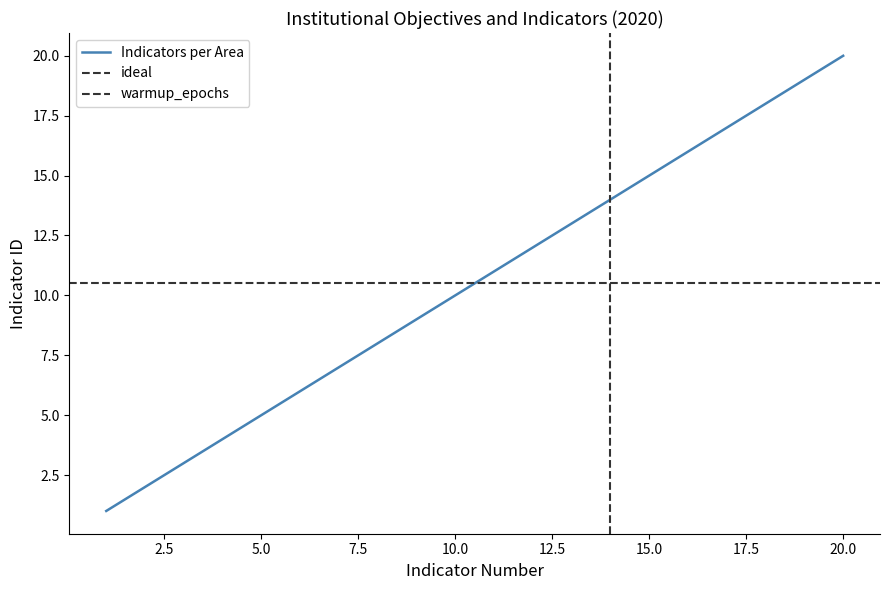

The value of Indicators per Area at 5.0 is 5. True or false?

True